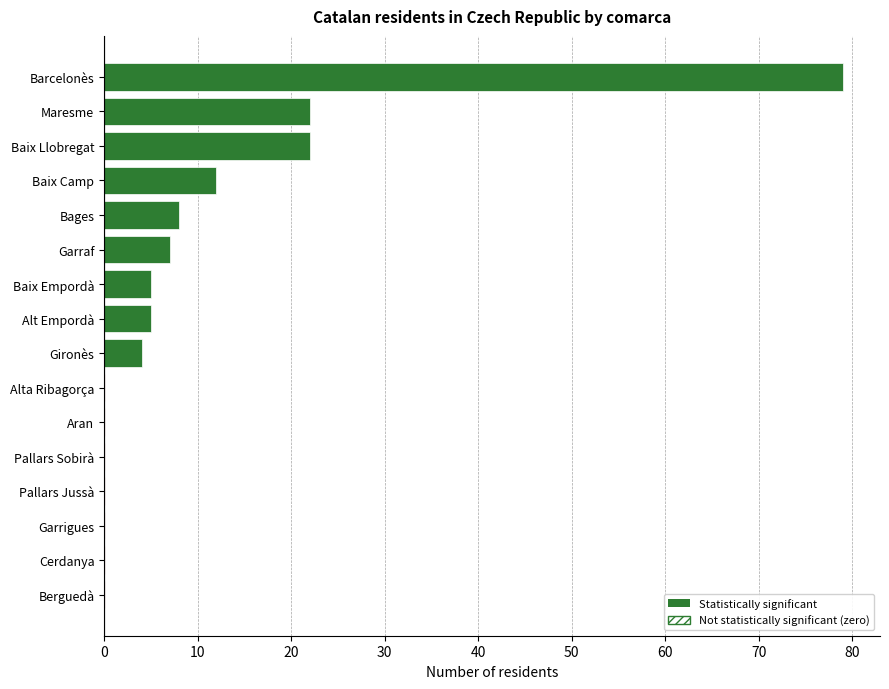

What is the sum of the values at Garrigues and Barcelonès?

79